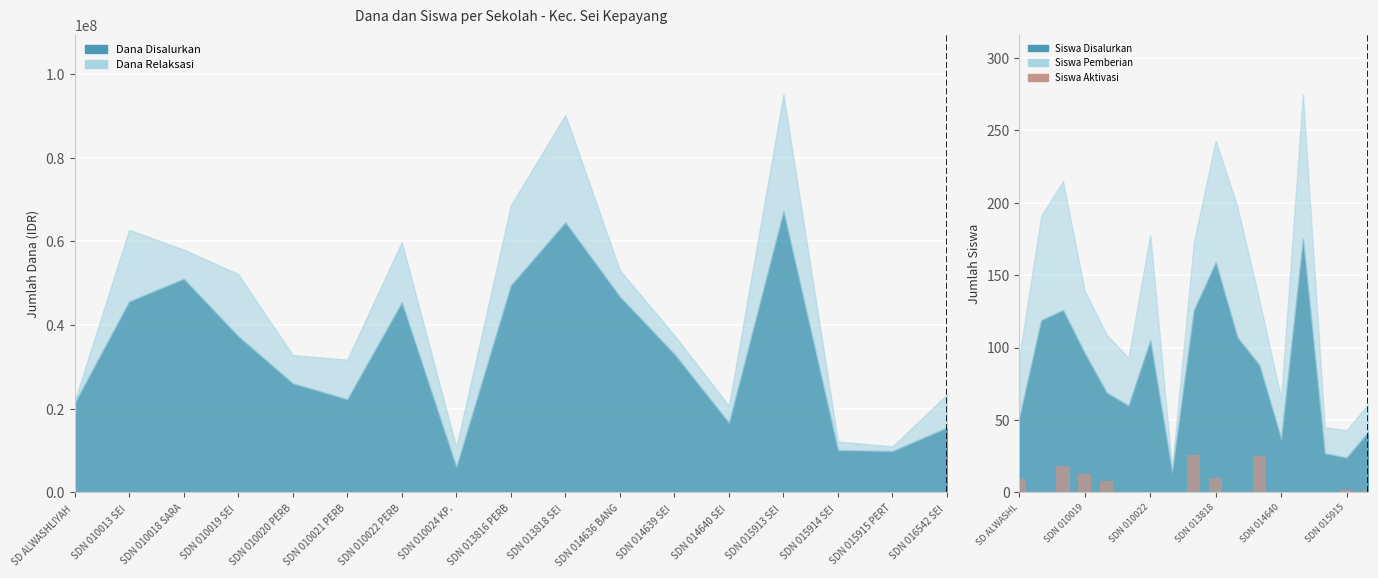

Are the bars grouped side by side (vs. stacked)?

No